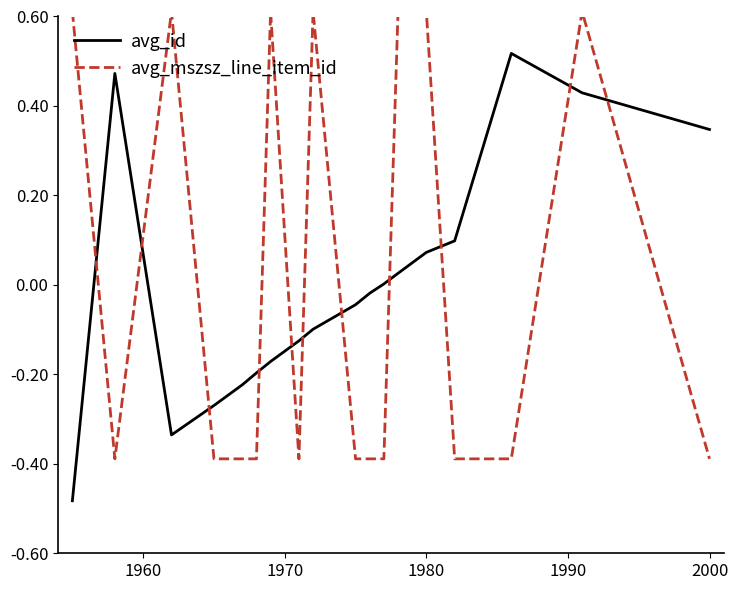

Rank the series by their maximum value, from lowest to highest.

avg_id, avg_mszsz_line_item_id